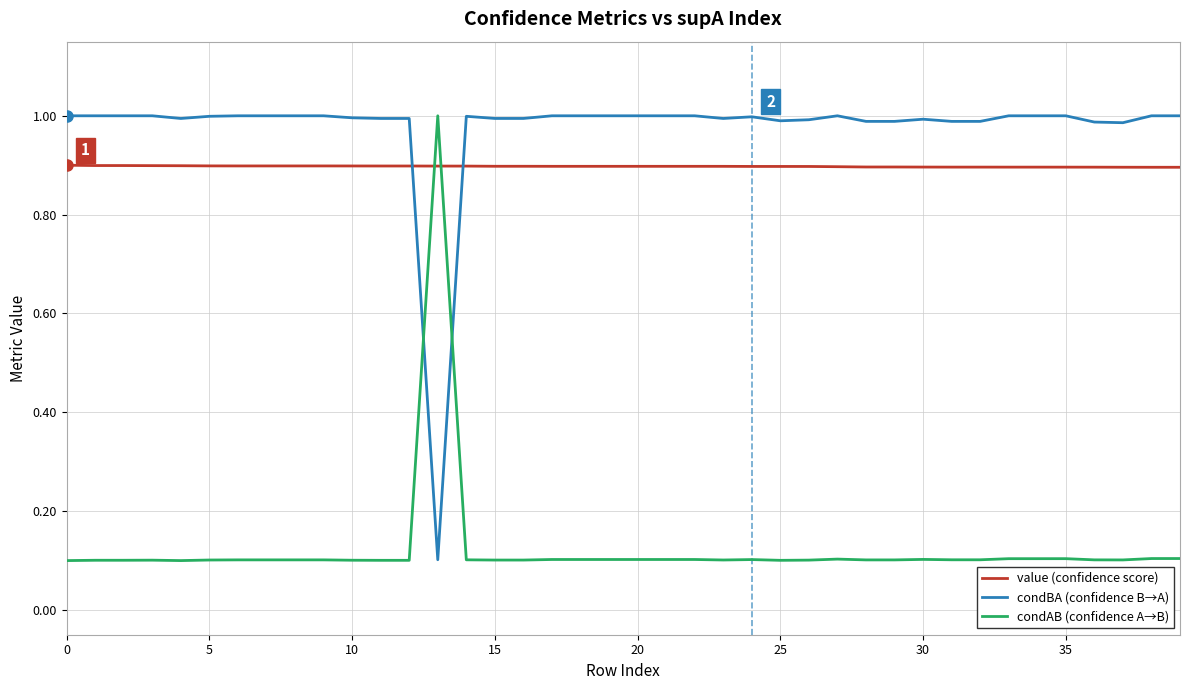

Which series has the largest total across all categories?

condBA (confidence B→A)